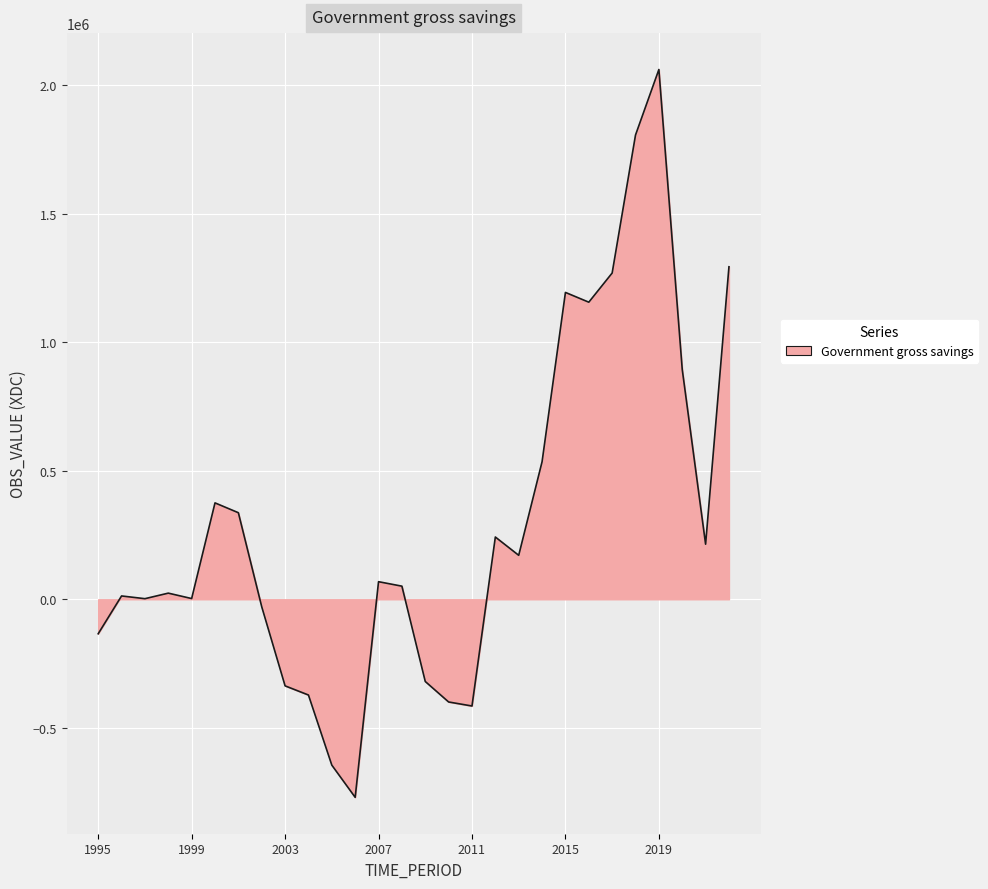

What is the difference between the maximum and minimum values?

2831888.0